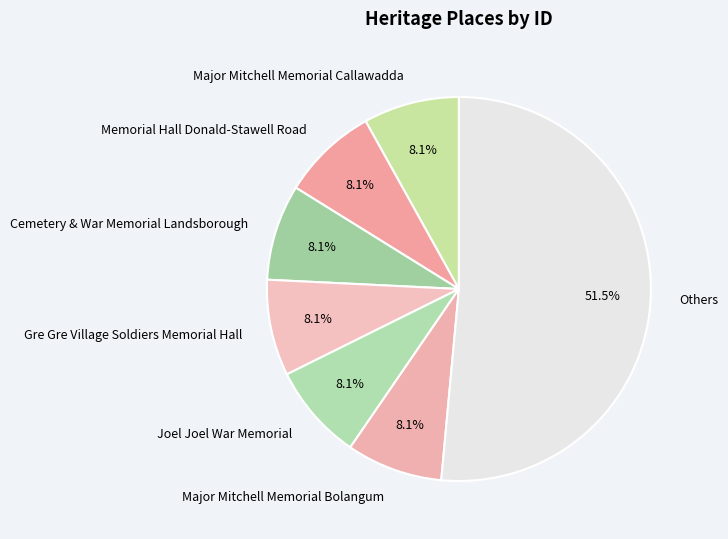

How many segments does this pie chart have?

7